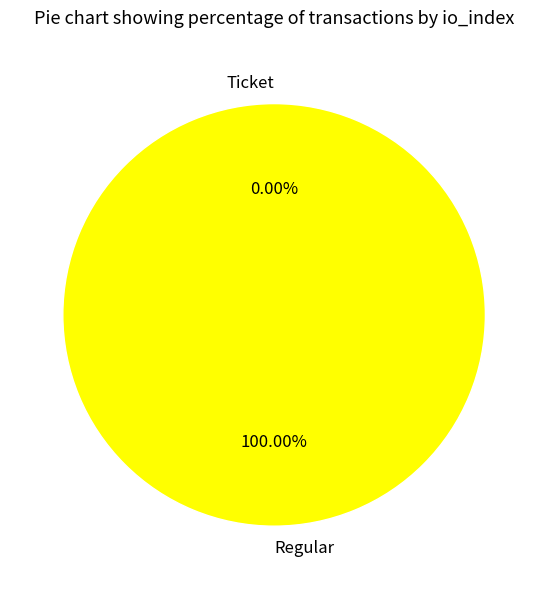

Rank the categories by value from highest to lowest.

Regular, Ticket